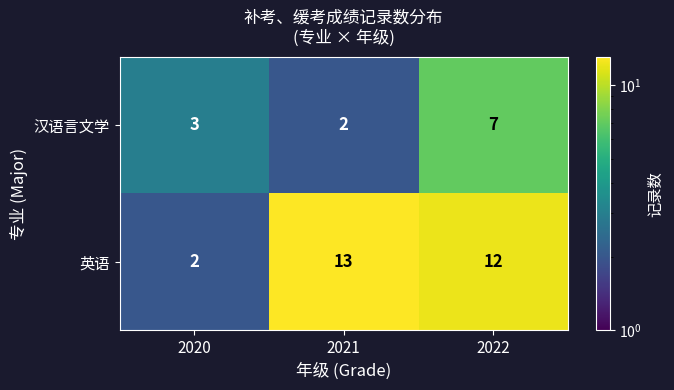

The value of 英语 at 2022 is 8. True or false?

False